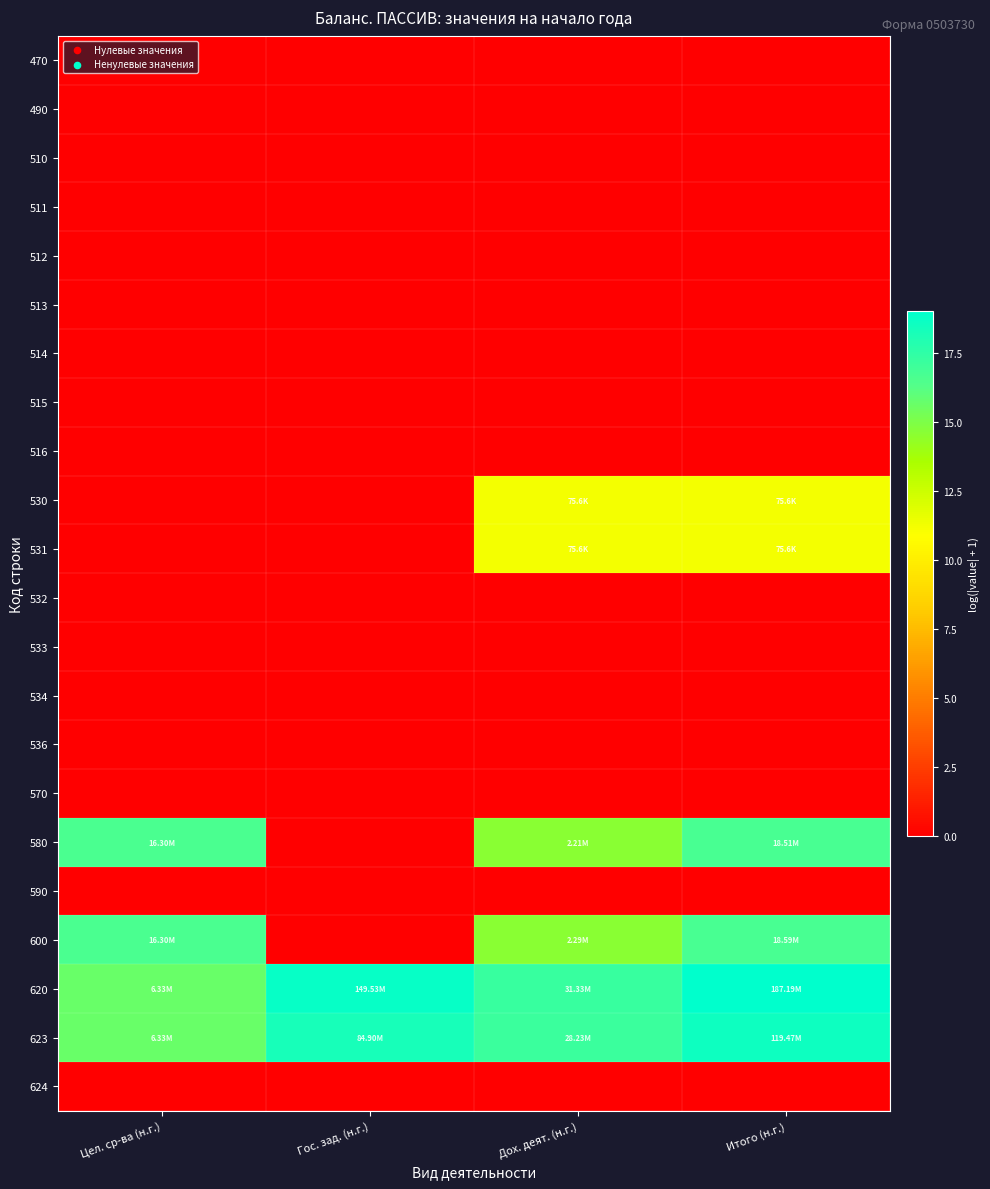

At how many categories does at least one series exceed 17?

3